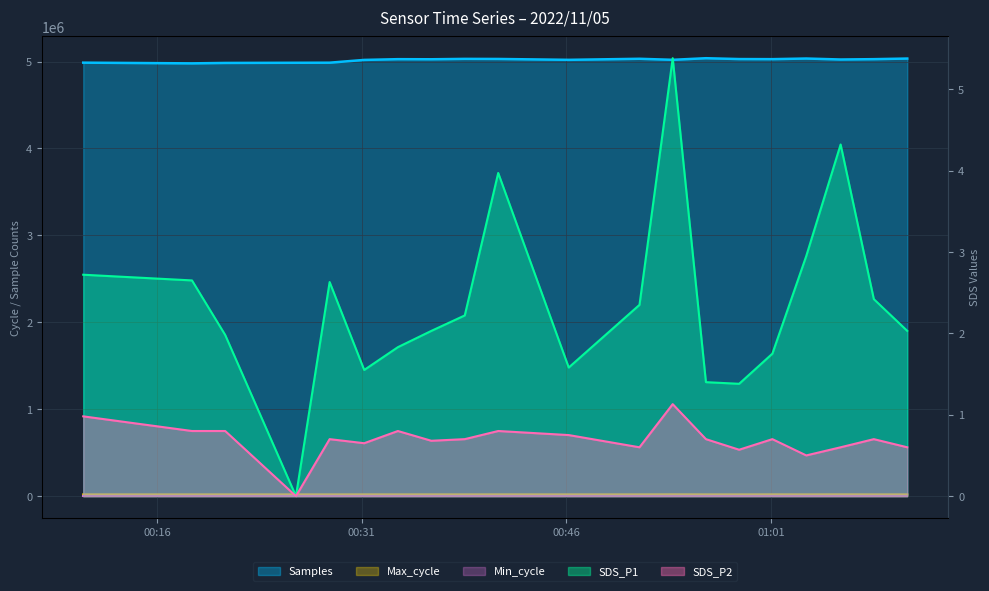

True or false: SDS_P1 has a value of 2.9 at 2022/11/05 01:10:58.

False